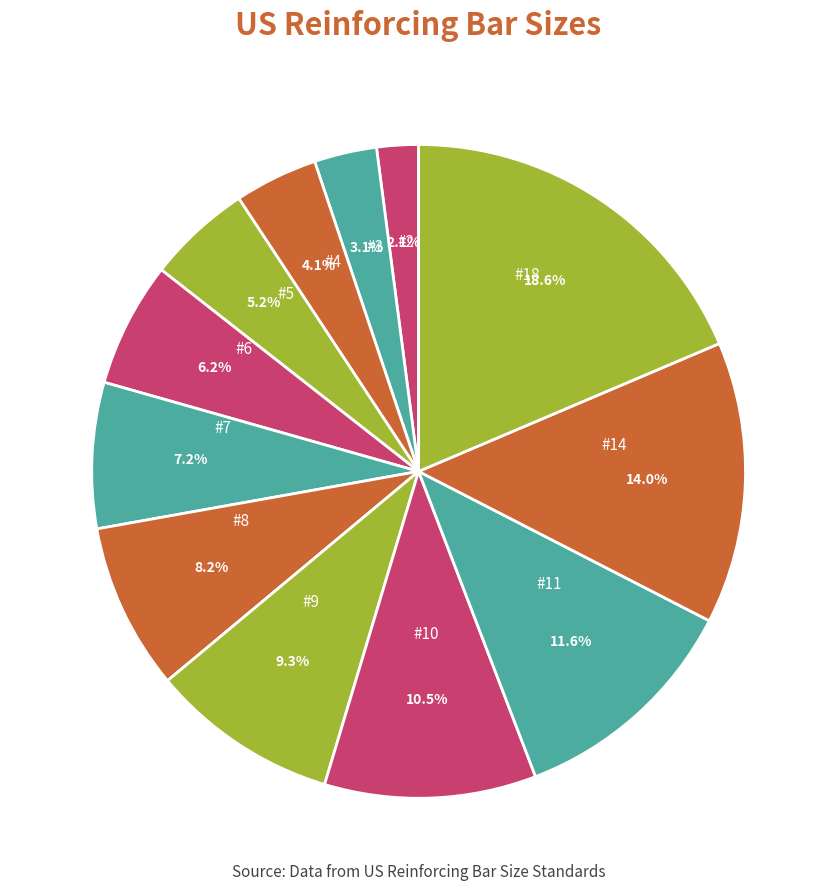

Is there a majority slice in this chart?

No